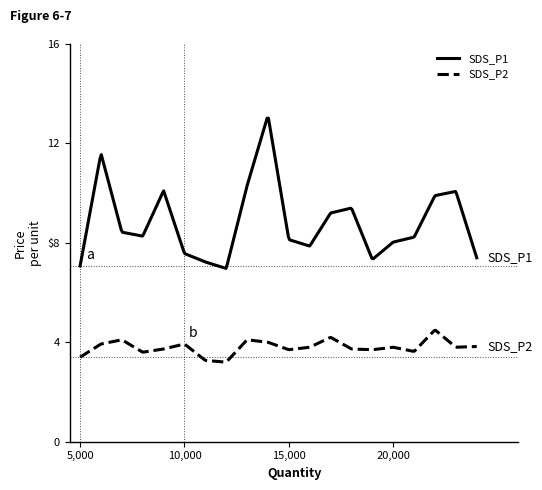

In SDS_P2, how many points are lower than both neighbors (excluding endpoints)?

6